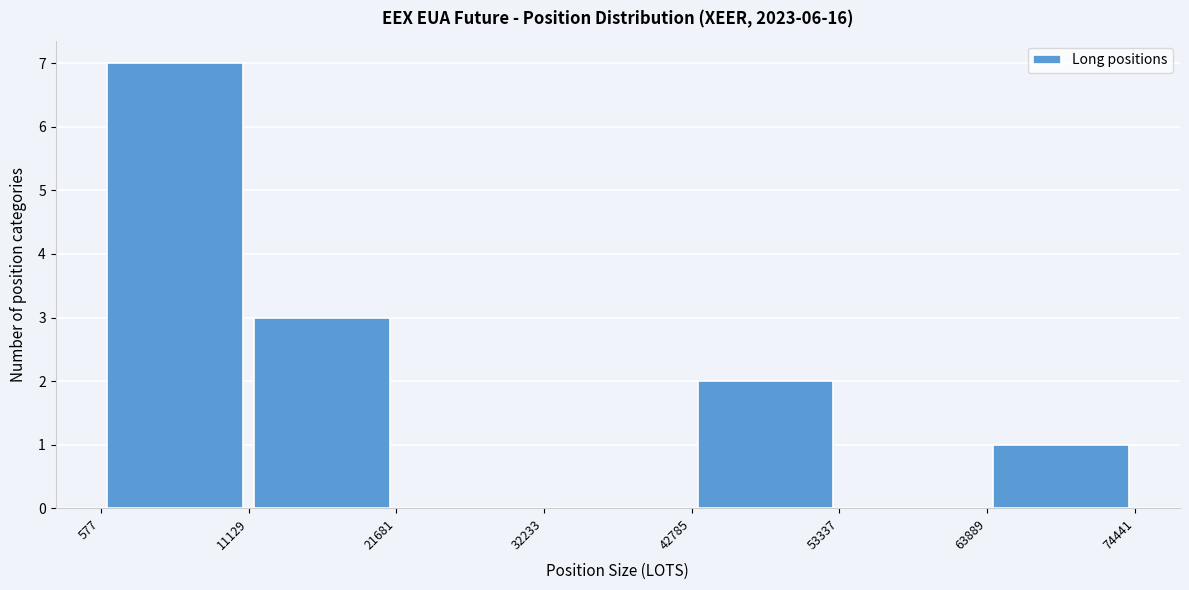

Reading left to right, list every bar in this chart as the range it spans on the x-axis followed by its height. The values are not printed on the chart, so give them approximately, as read against the axis.

577 to 11129: 7
11129 to 21681: 3
21681 to 32233: 0
32233 to 42785: 0
42785 to 53337: 2
53337 to 63889: 0
63889 to 74441: 1